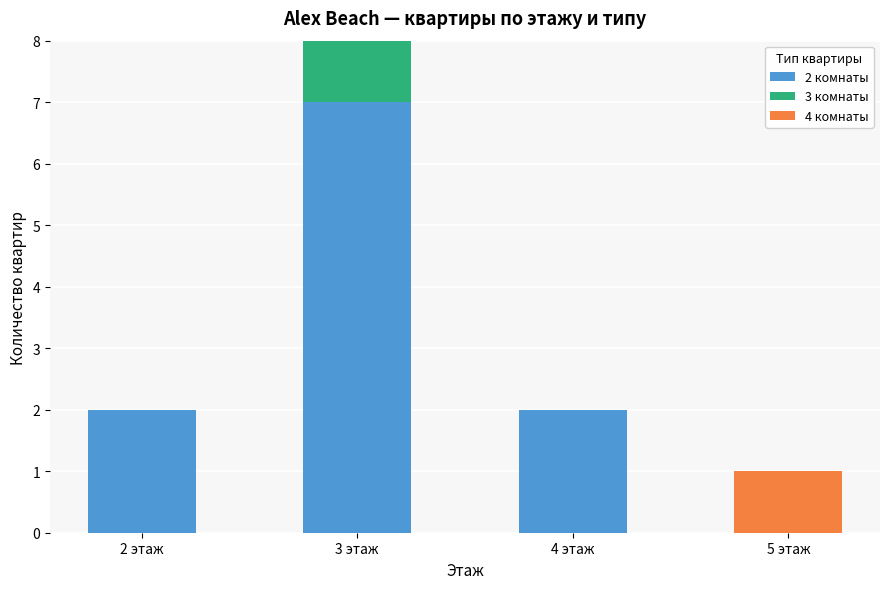

Is it true that 2 комнаты equals 7 at 3 этаж?

True